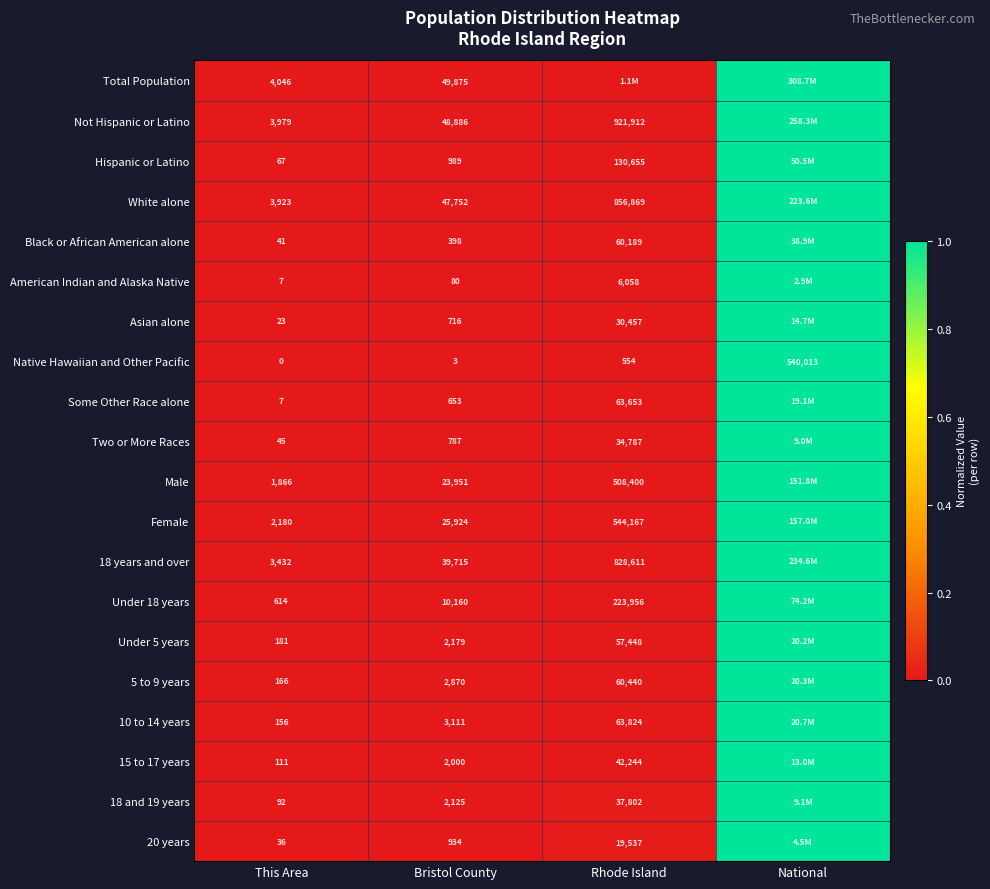

Which category has the highest value in the Native Hawaiian and Other Pacific series?

National